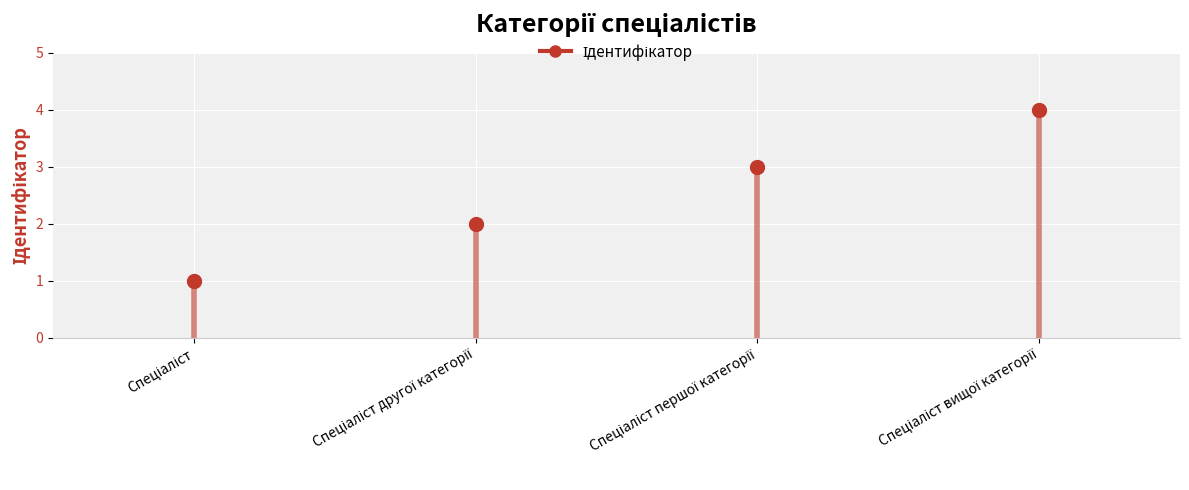

Count the values in the range 2 to 4.

3